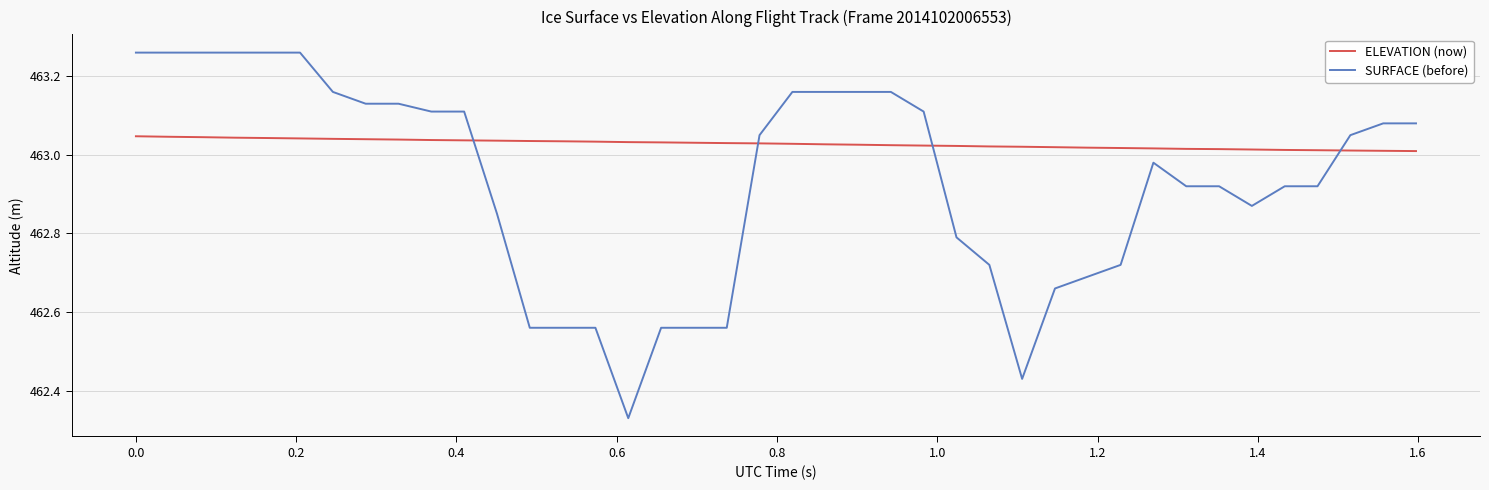

Does the chart display data point markers on the line(s)?

No